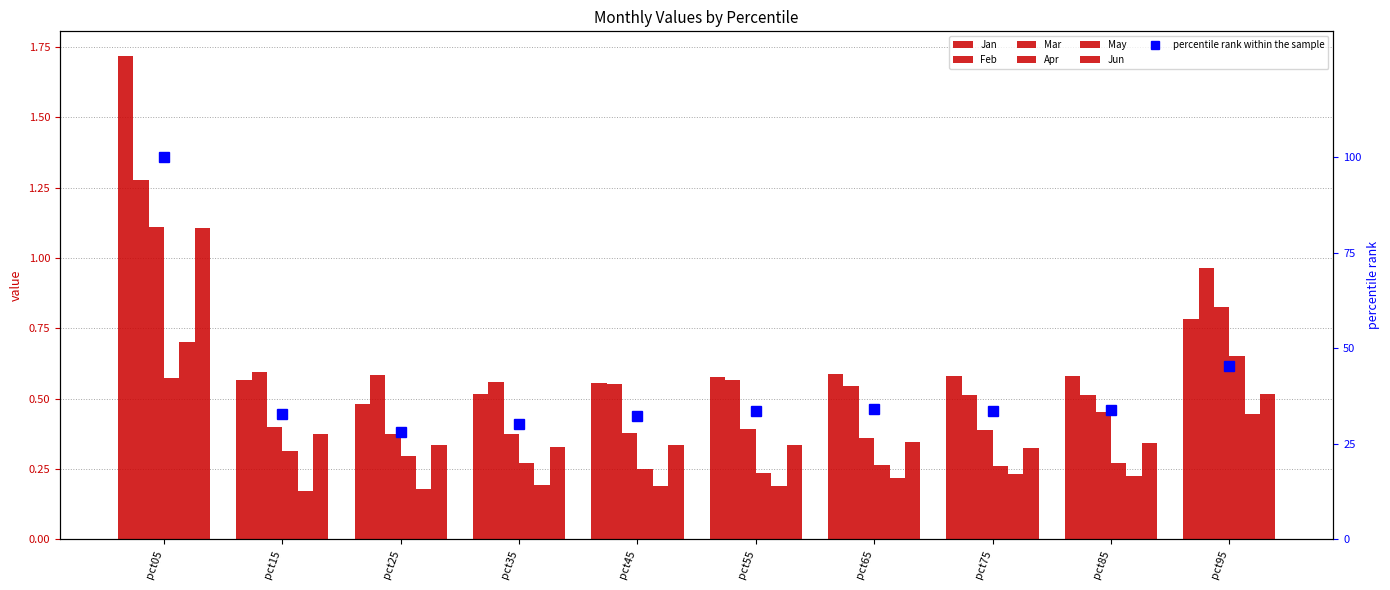

What is the total value across all series at pct15?

2.4